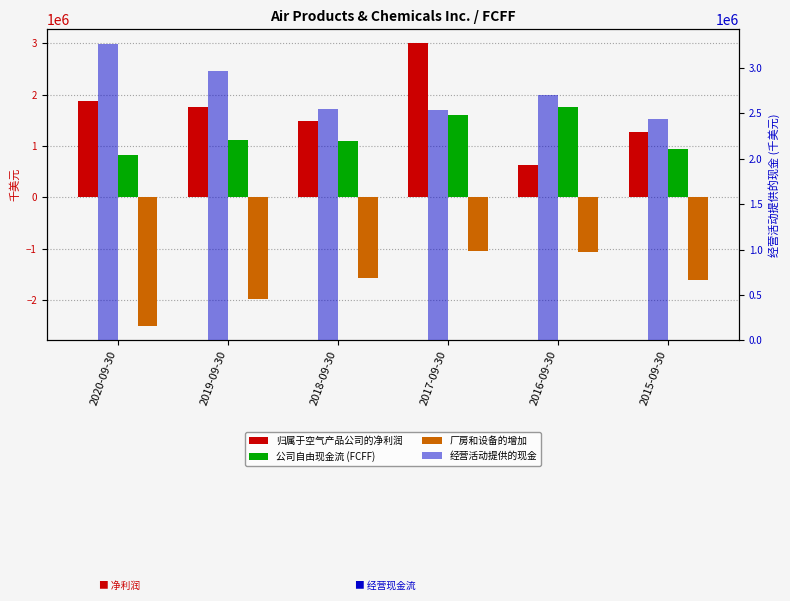

The value of 厂房和设备的增加 at 2016-09-30 is -1055800. True or false?

True